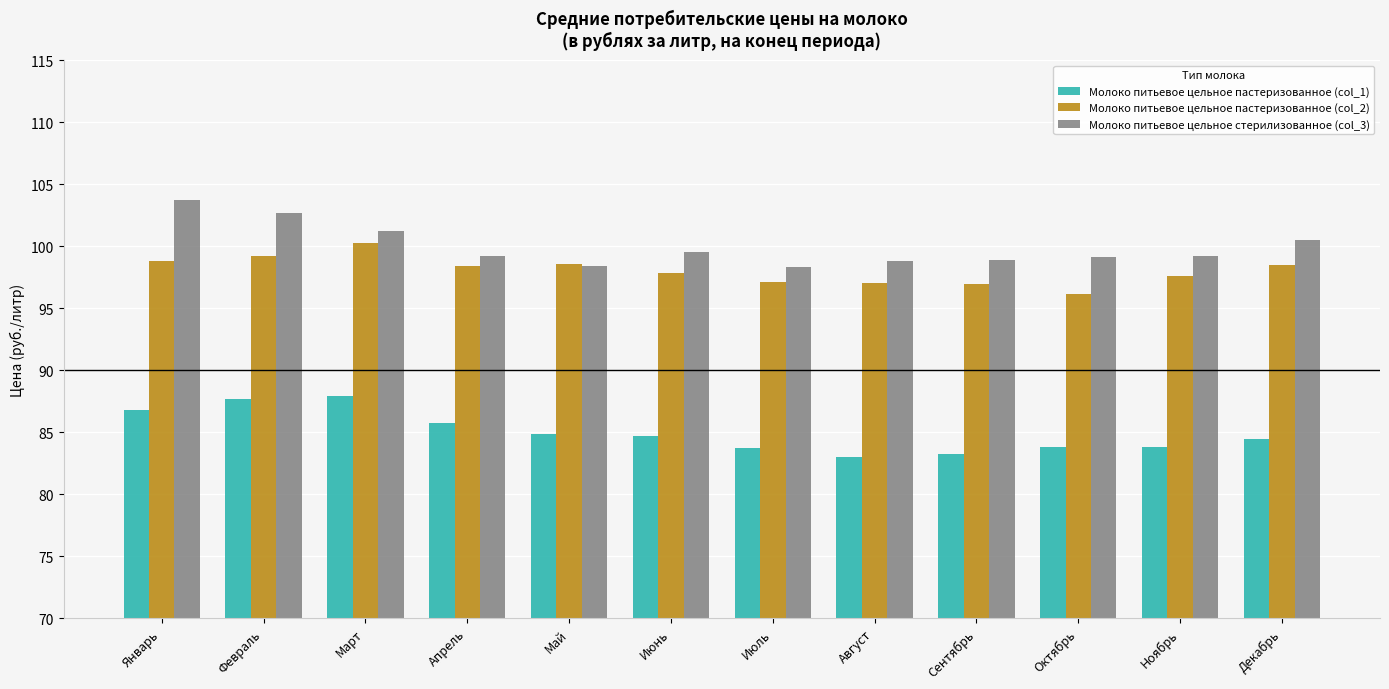

How many data points does each series have?

12